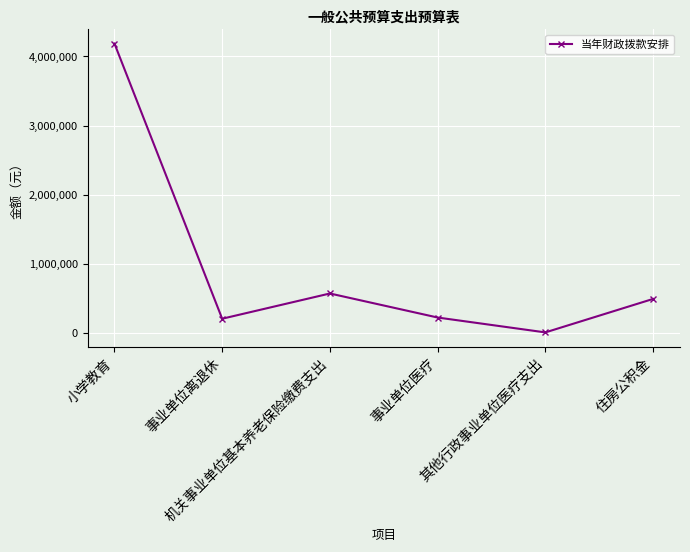

What is the label of the 4th point from the right?

机关事业单位基本养老保险缴费支出